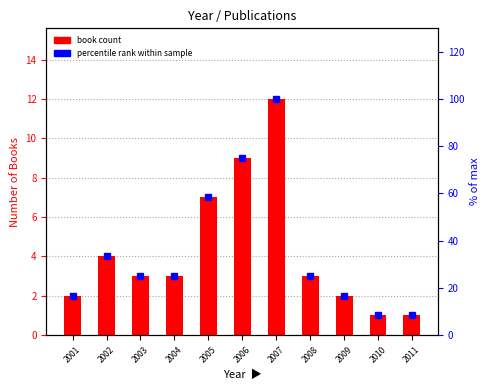

The percentile rank within sample series shows 75.0 at 2006. True or false?

True